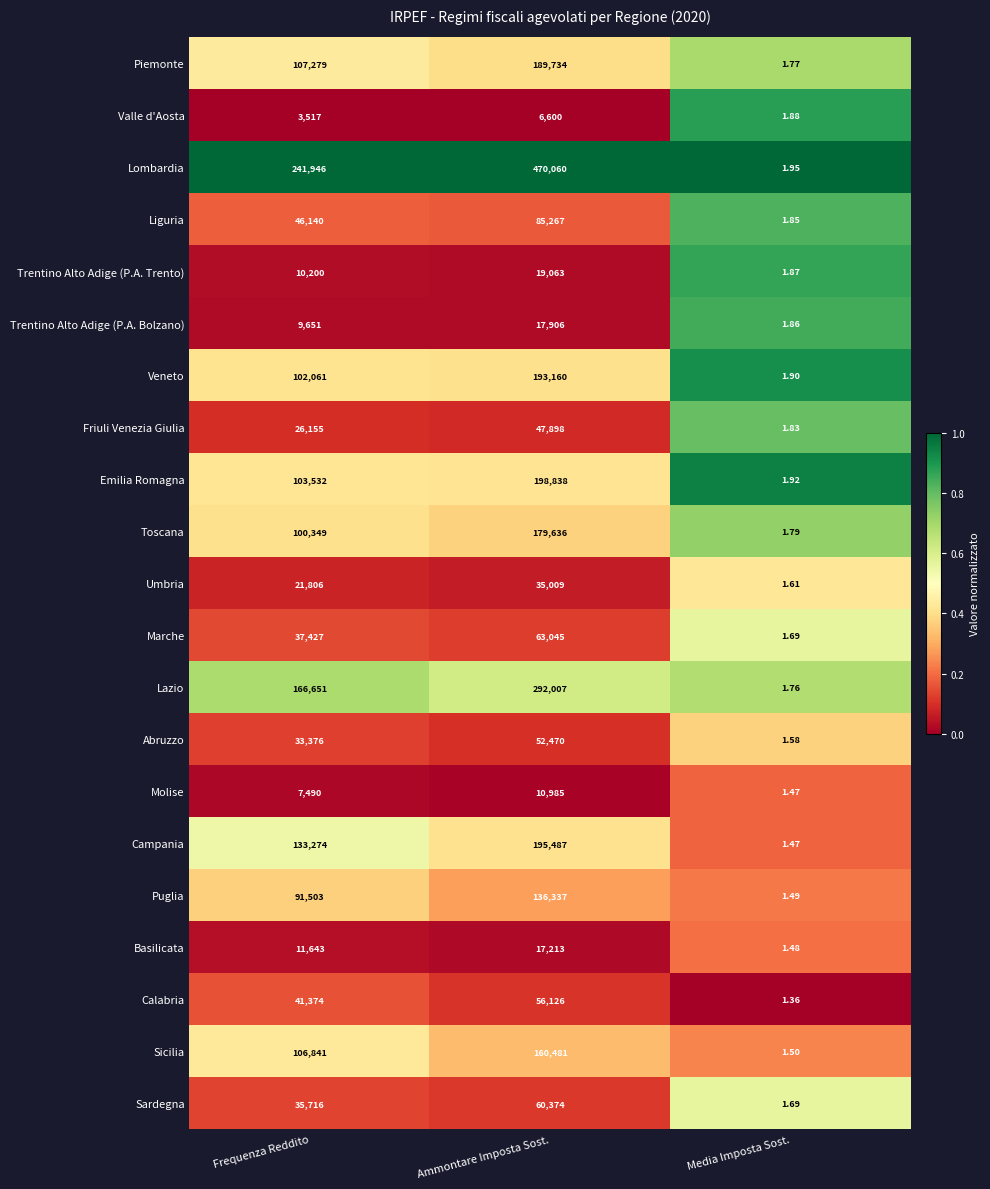

At which label does Toscana reach its peak?

Ammontare Imposta Sost.